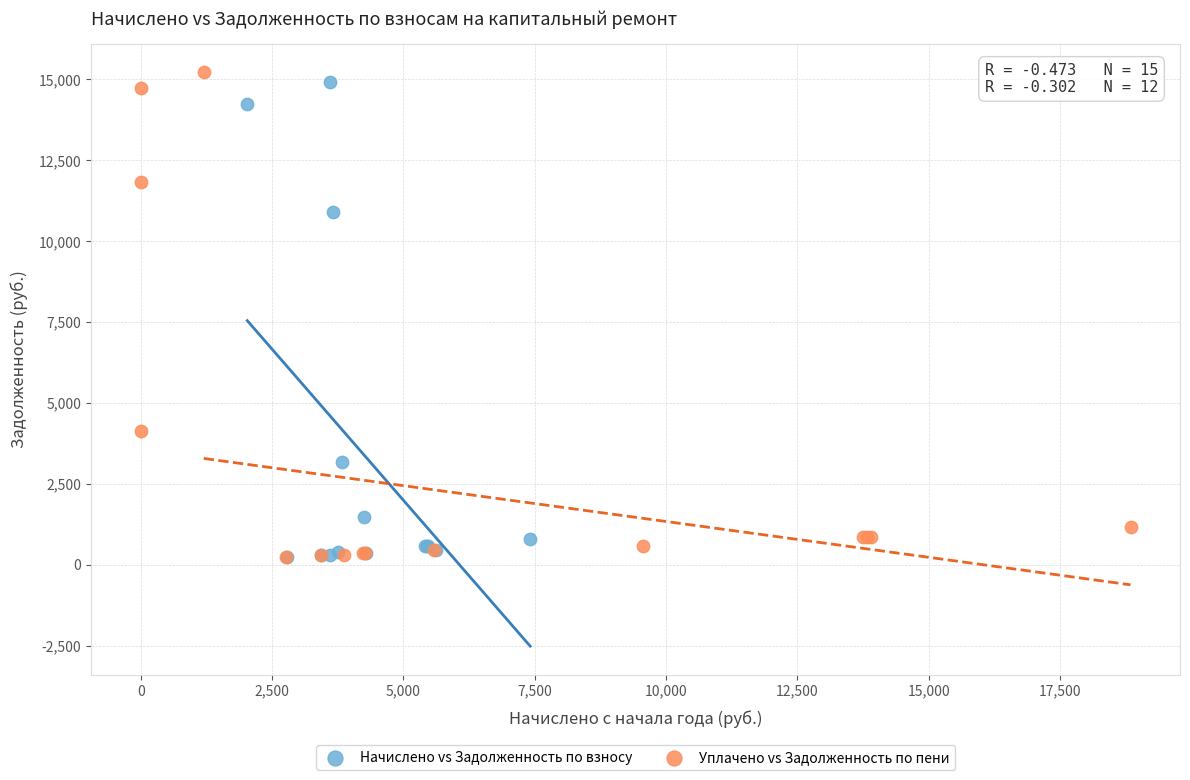

Which series has the widest spread of Y values?

Уплачено vs Задолженность по пени